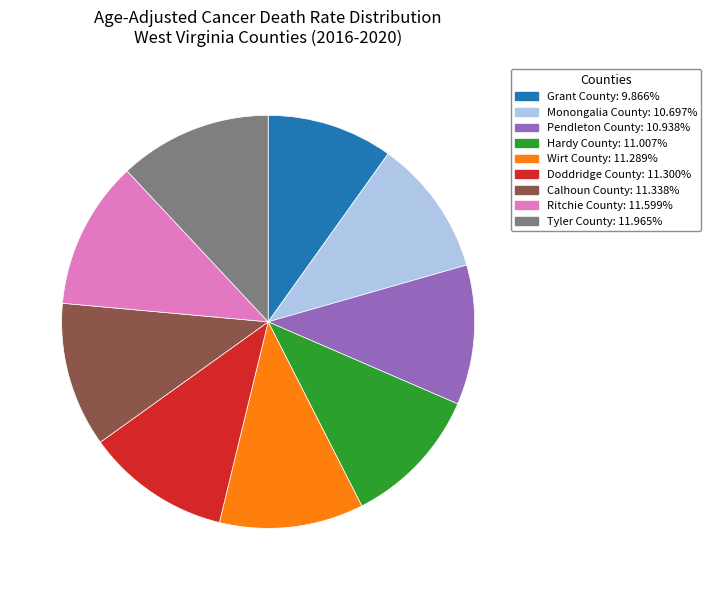

Do Calhoun County: 11.338% and Doddridge County: 11.300% together represent more than half of the pie?

No